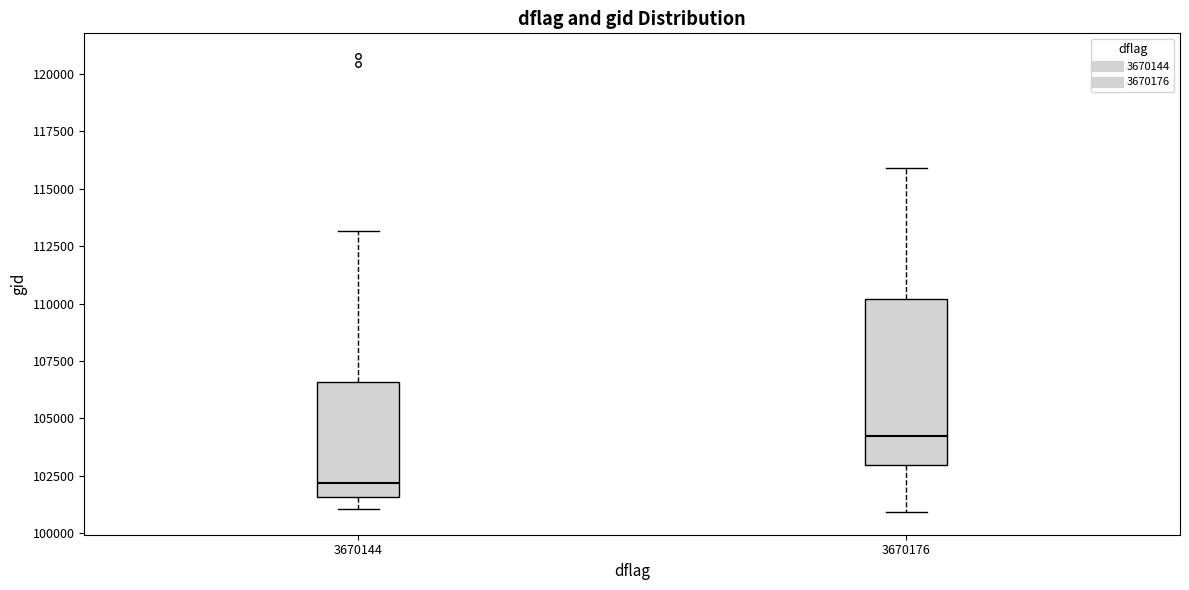

Comparing the boxes themselves (not the whiskers), which one is the tallest?

3670176